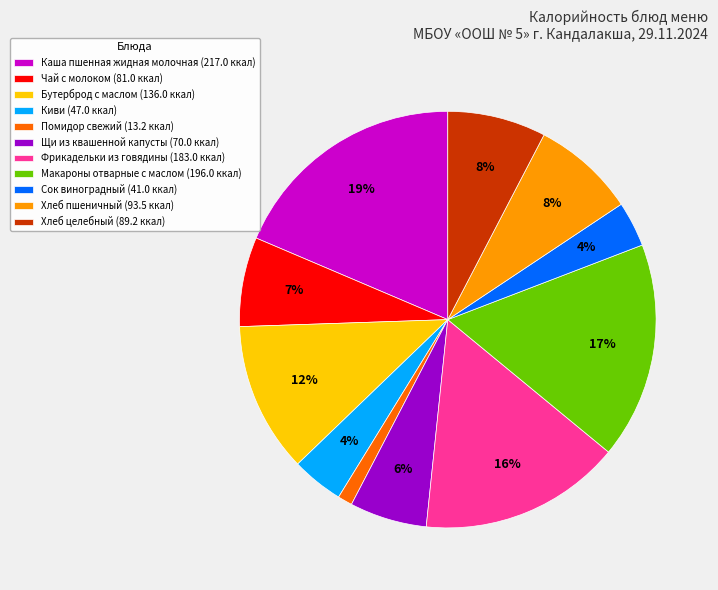

Which category has the smallest portion of the pie?

Помидор свежий